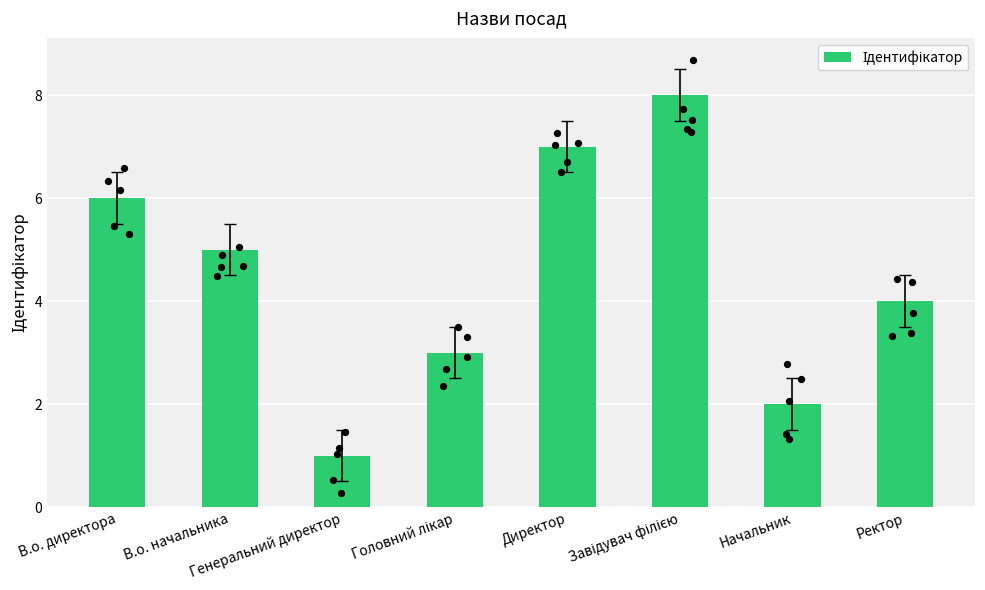

Which has a higher value, Завідувач філією or Директор?

Завідувач філією